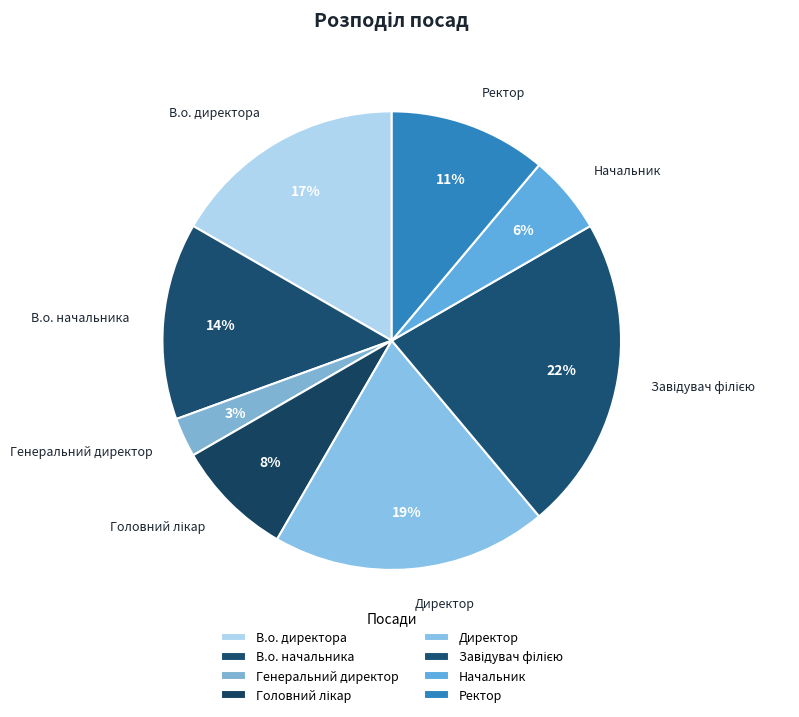

To the nearest percent, what is the average slice percentage?

12%